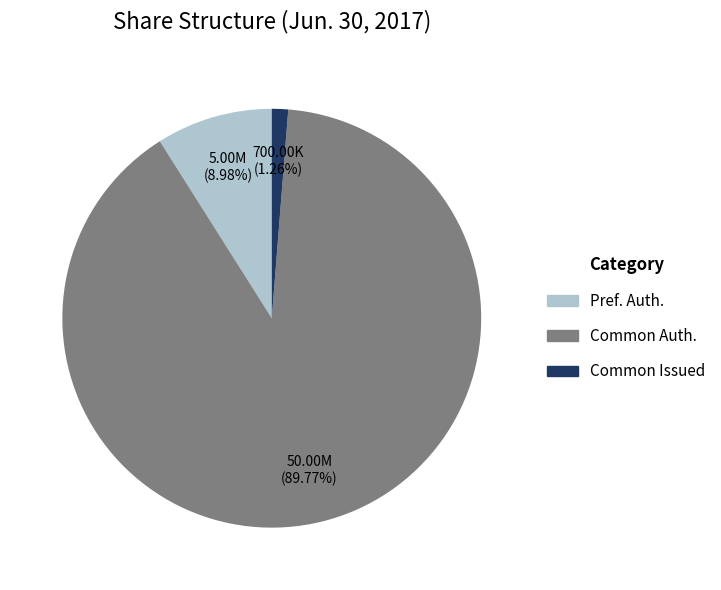

Rank the categories by value from highest to lowest.

Common Auth., Pref. Auth., Common Issued